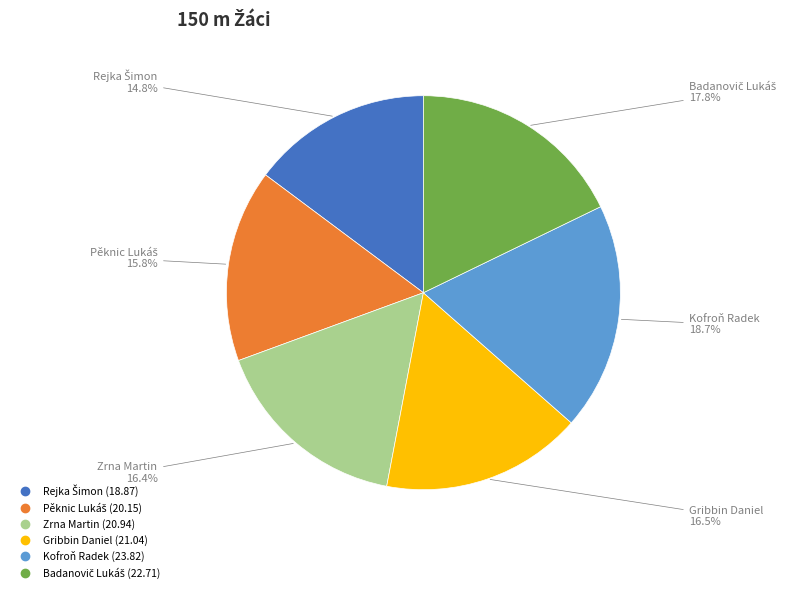

What percentage is NOT represented by Kofroň Radek?

81.3%